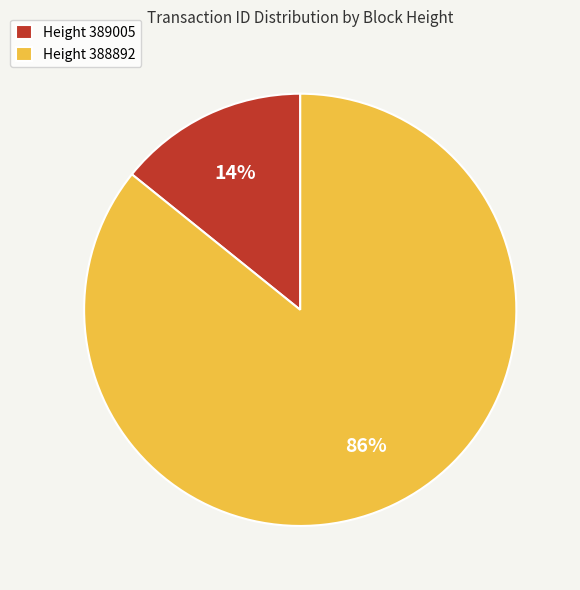

Is the sum of Height 389005 and Height 388892 greater than half?

Yes